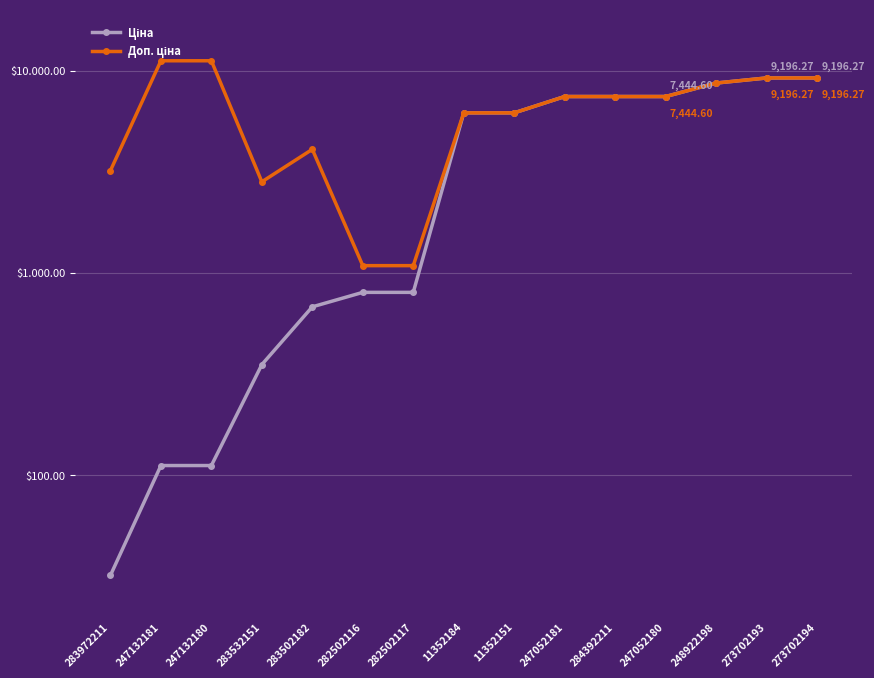

Rank the series at 283532151 from highest to lowest value.

Доп. ціна, Ціна